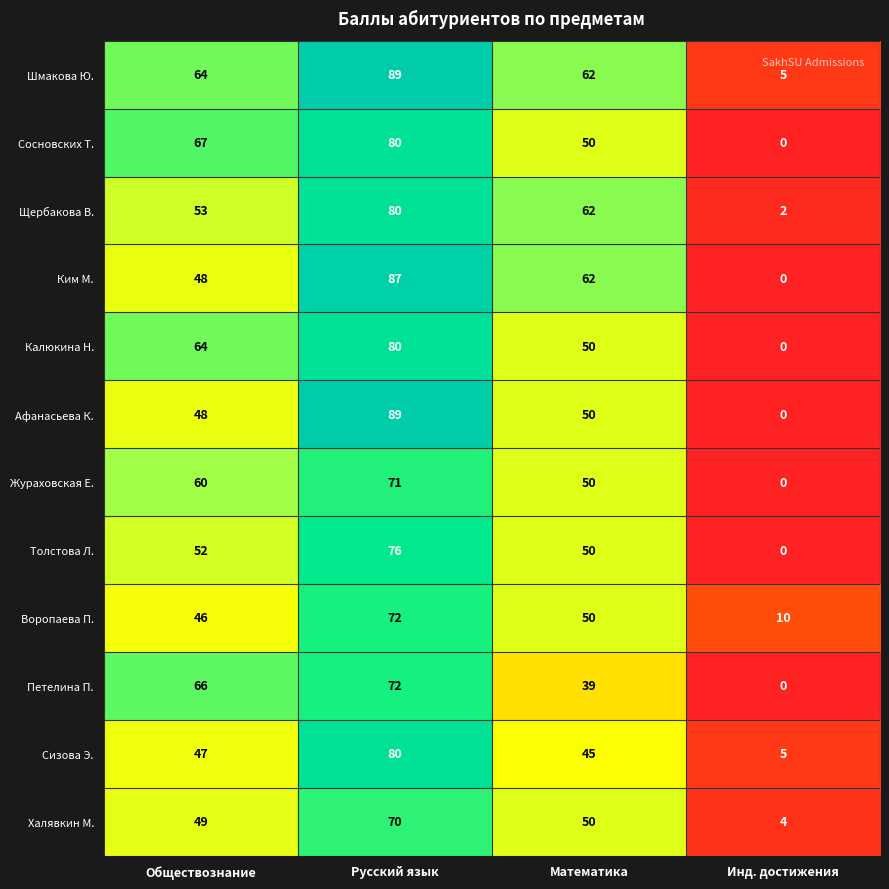

Count the number of categories in the chart.

4